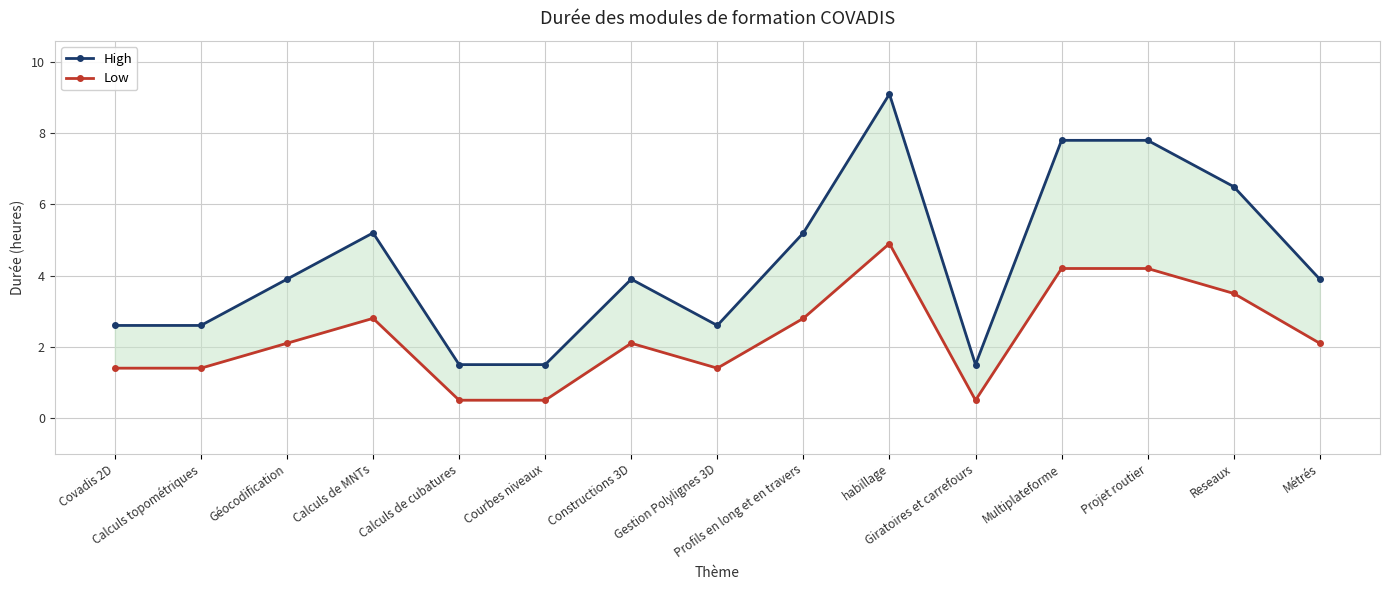

What is the average value of the High series?

4.4